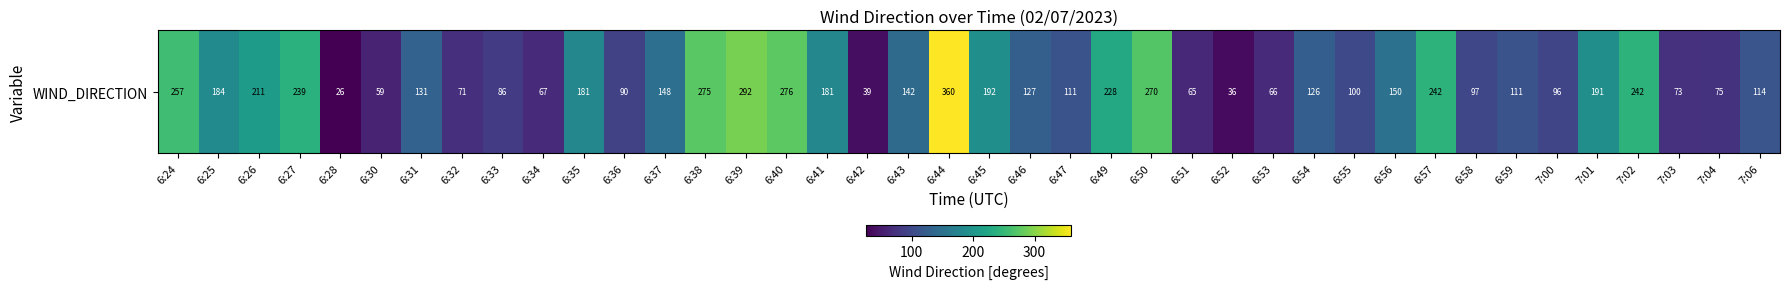

What is the maximum value shown in the chart?

360